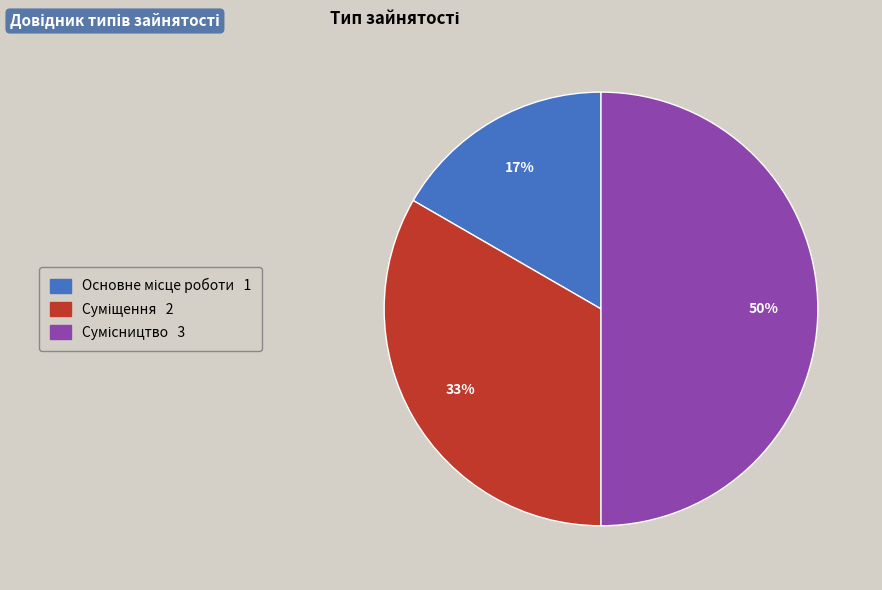

To the nearest percent, what is the difference between the largest and smallest slice percentages?

33%